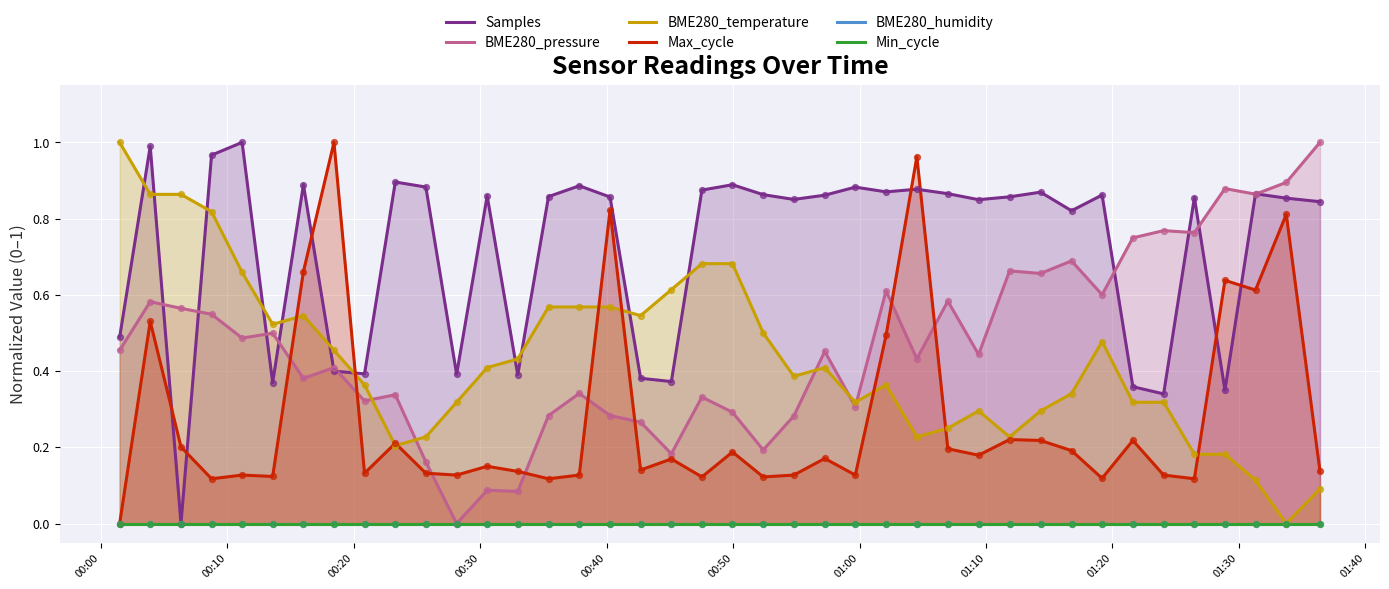

Which series reaches the minimum Y coordinate?

Samples